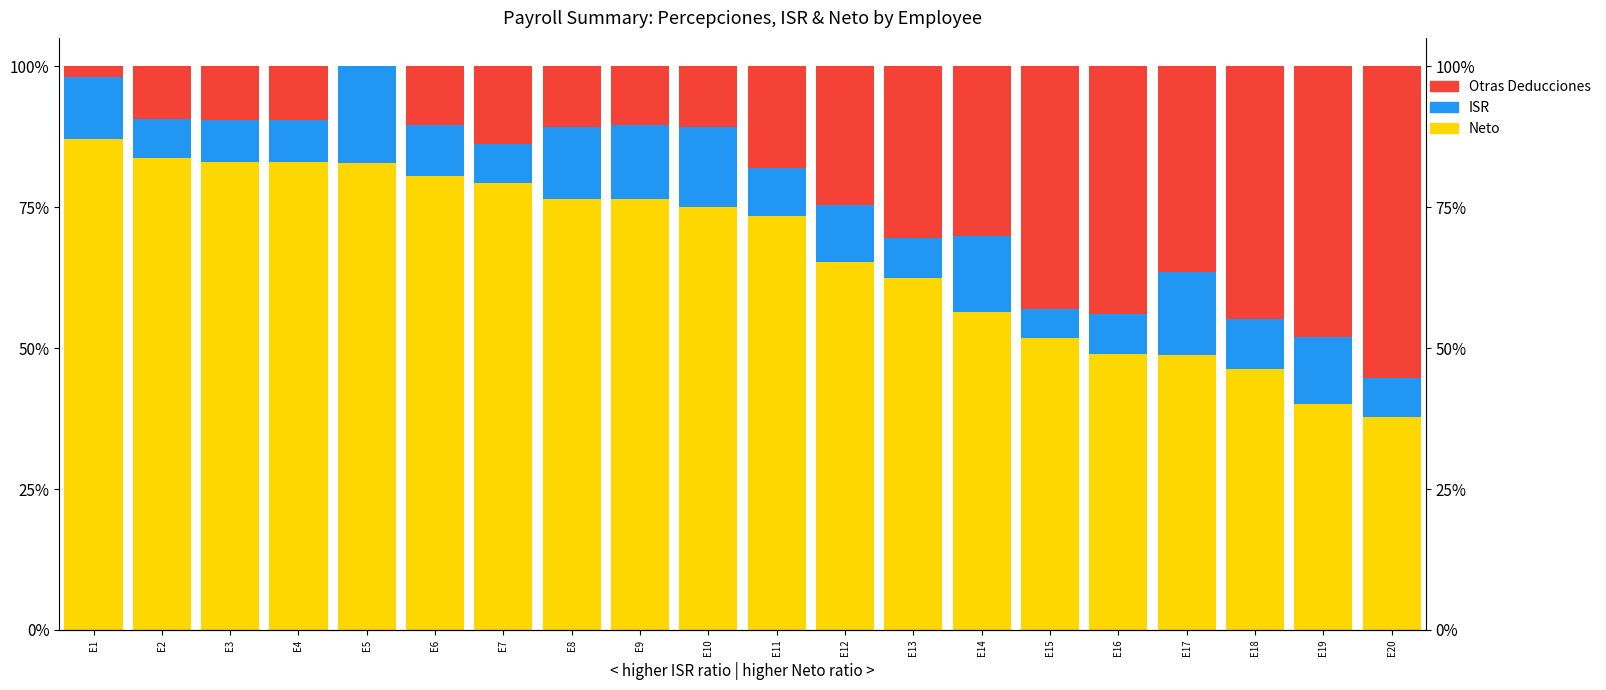

Is it true that ISR equals 7.0 at E7?

True